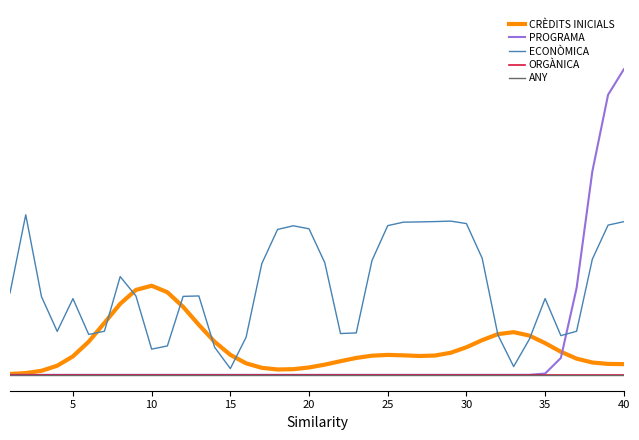

In ECONÒMICA, how many points are higher than both neighbors (excluding endpoints)?

7